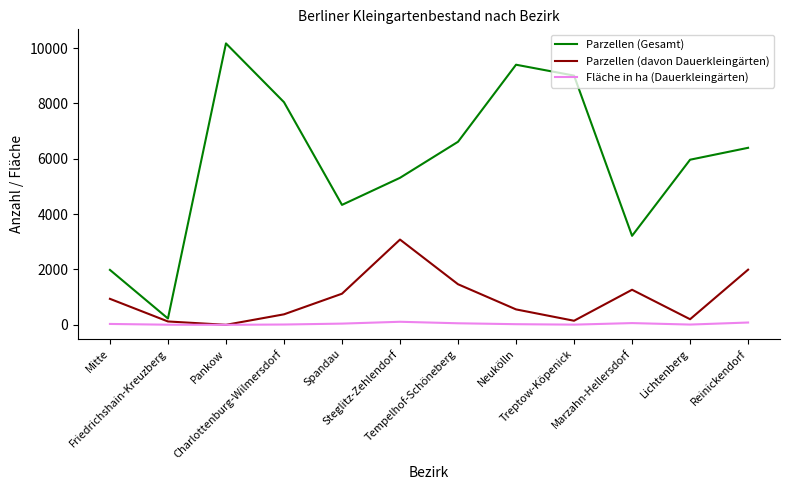

What is the difference between the highest and lowest values at Reinickendorf?

6311.9